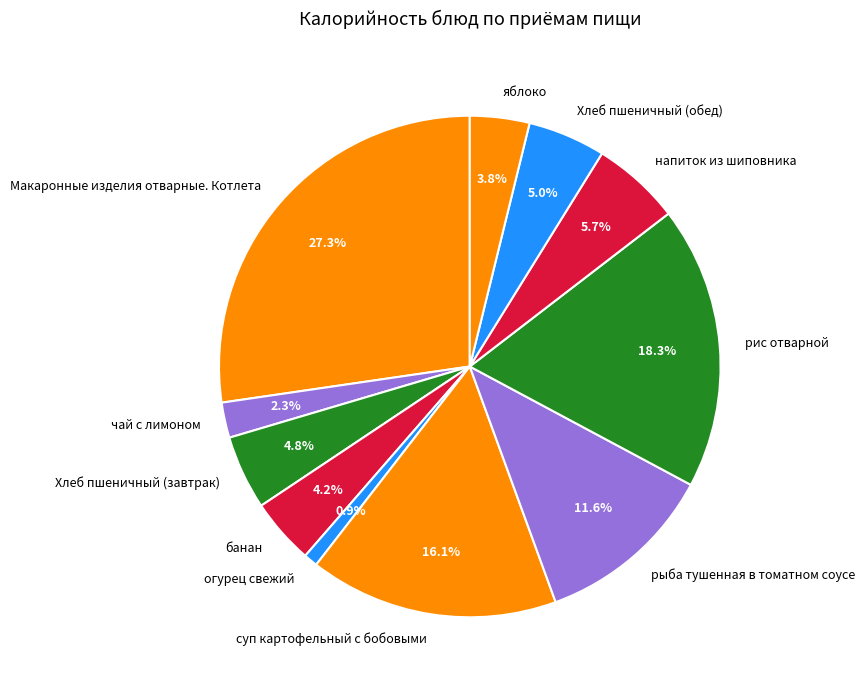

Does Хлеб пшеничный (обед) account for over 50% of the chart?

No